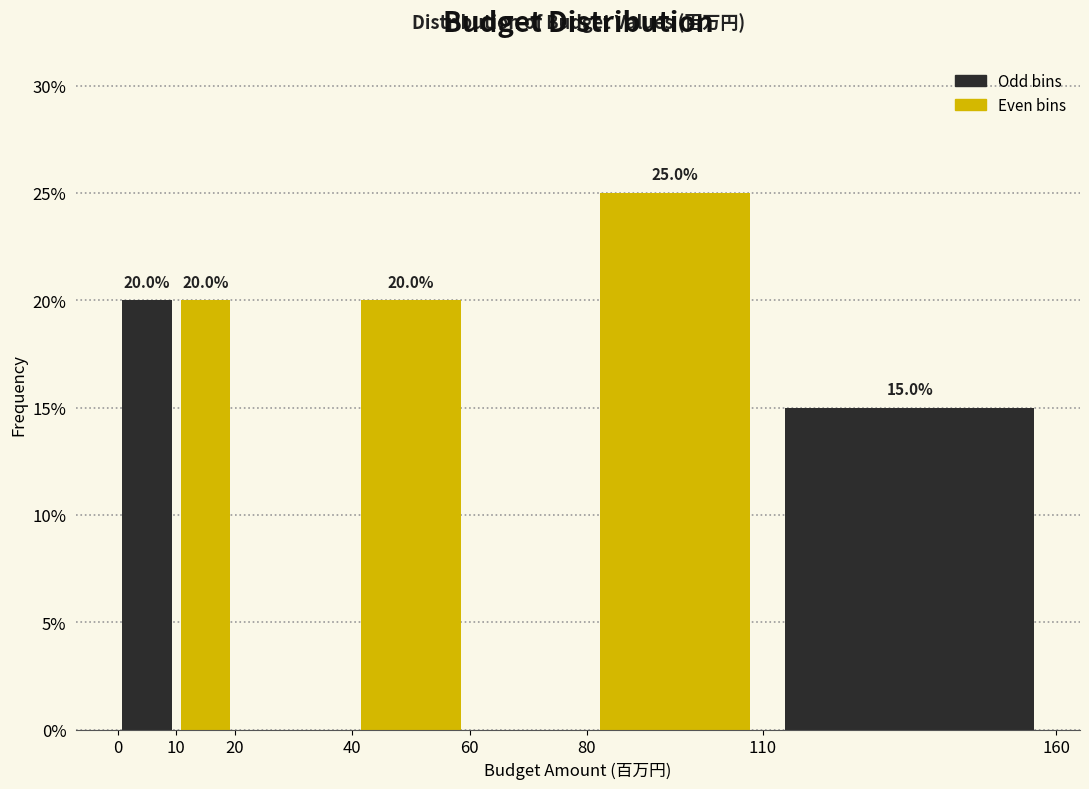

Which range on the x-axis has the tallest bar?

80 to 110